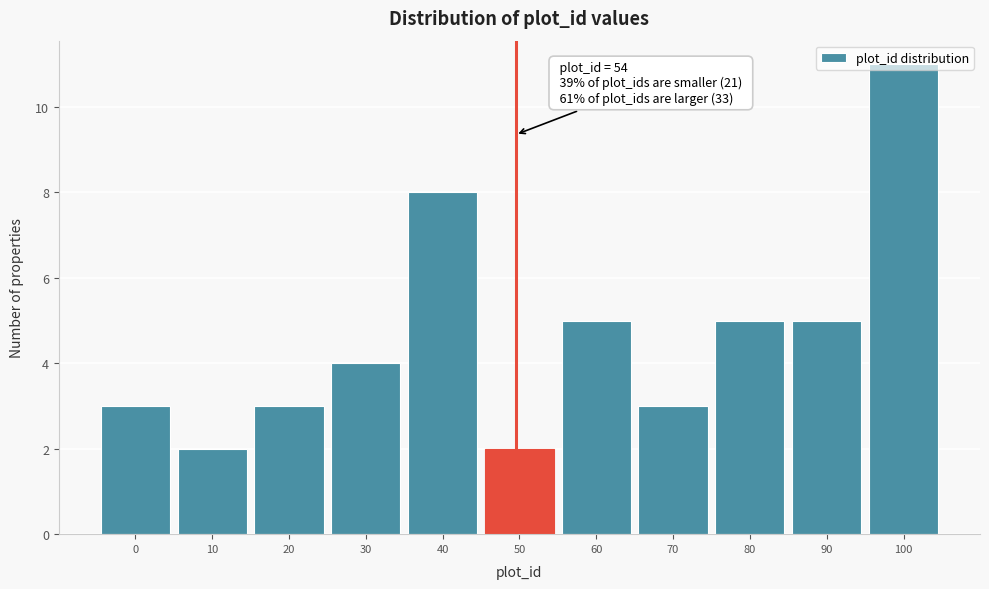

What is the change in value from 0 to 100?

+8